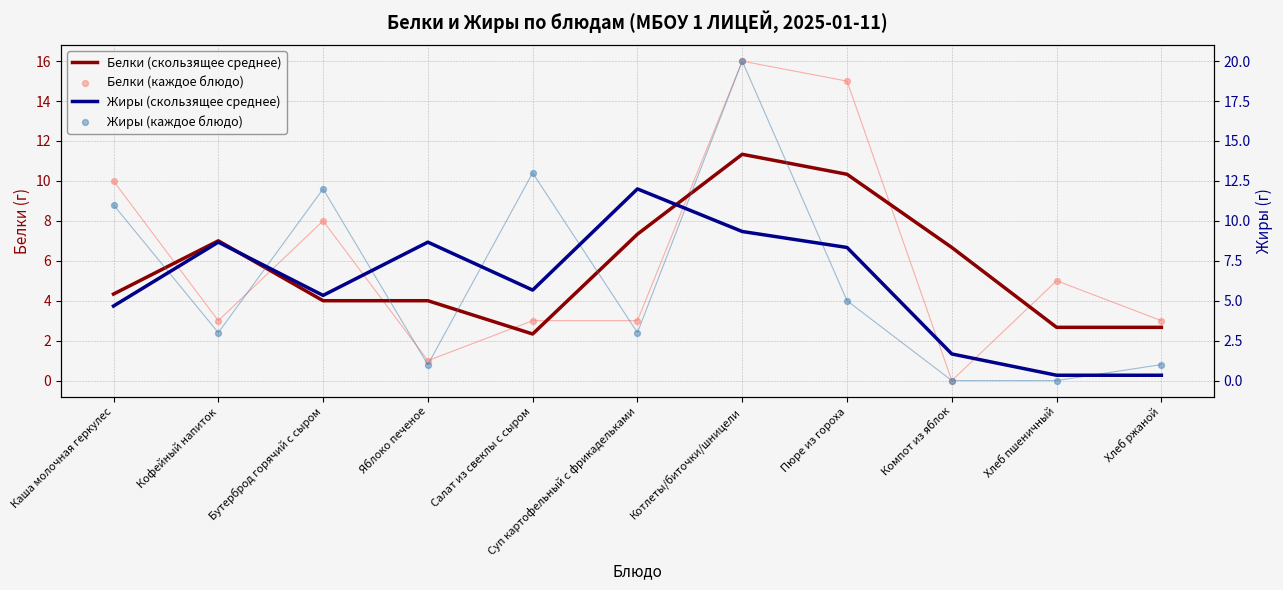

What is the total value across all series at Компот из яблок?

8.3